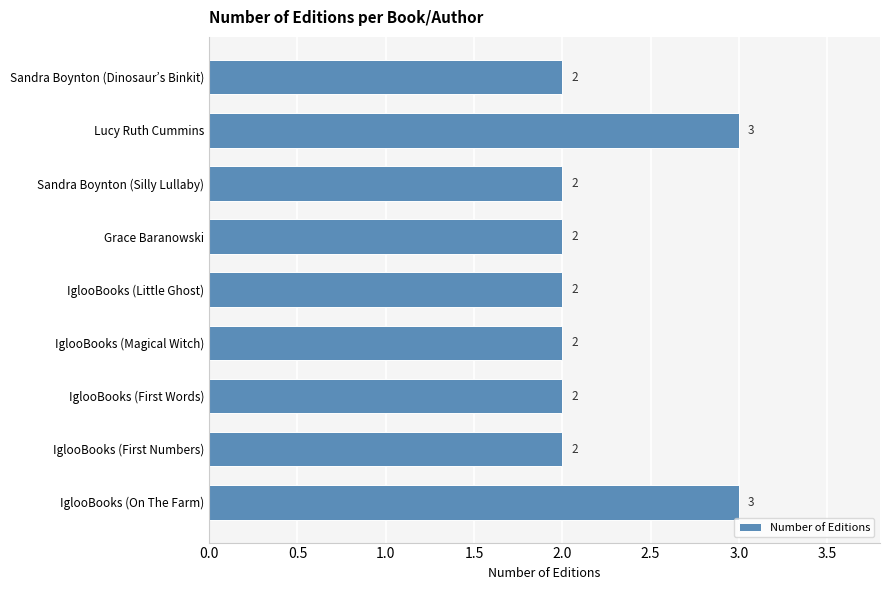

What is the maximum value shown in the chart?

3